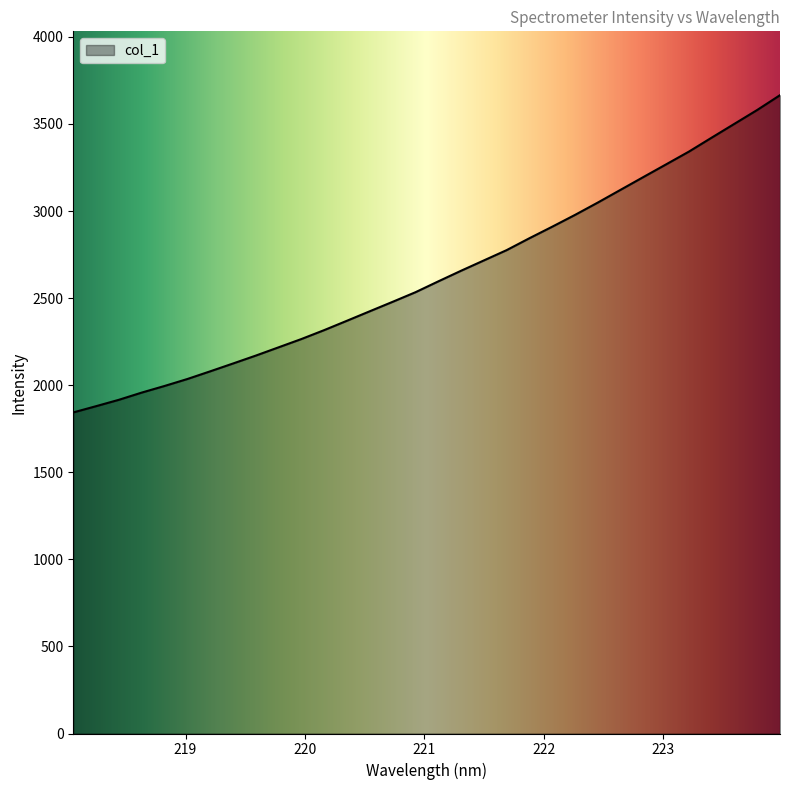

Reading right to left, list all the values displayed in this chart.

3665.5	3580.6	3501.1	3421.7	3341.5	3268.3	3195.3	3122.1	3048.8	2978.0	2910.2	2844.1	2775.7	2716.5	2657.3	2596.2	2534.0	2479.0	2424.8	2370.4	2316.5	2265.3	2217.7	2170.2	2124.7	2079.7	2035.7	1995.7	1957.7	1916.3	1879.7	1843.7